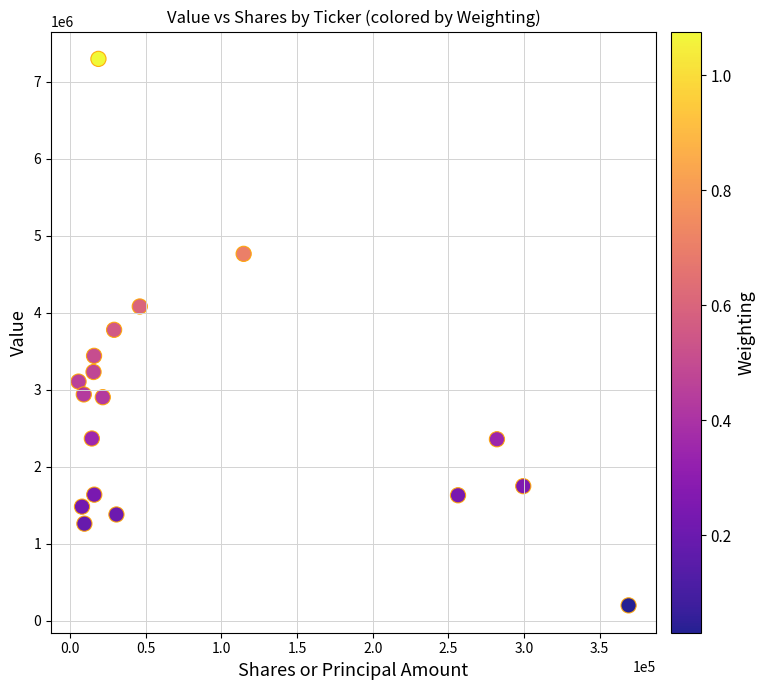

What is the range of X values (max minus min)?

363405